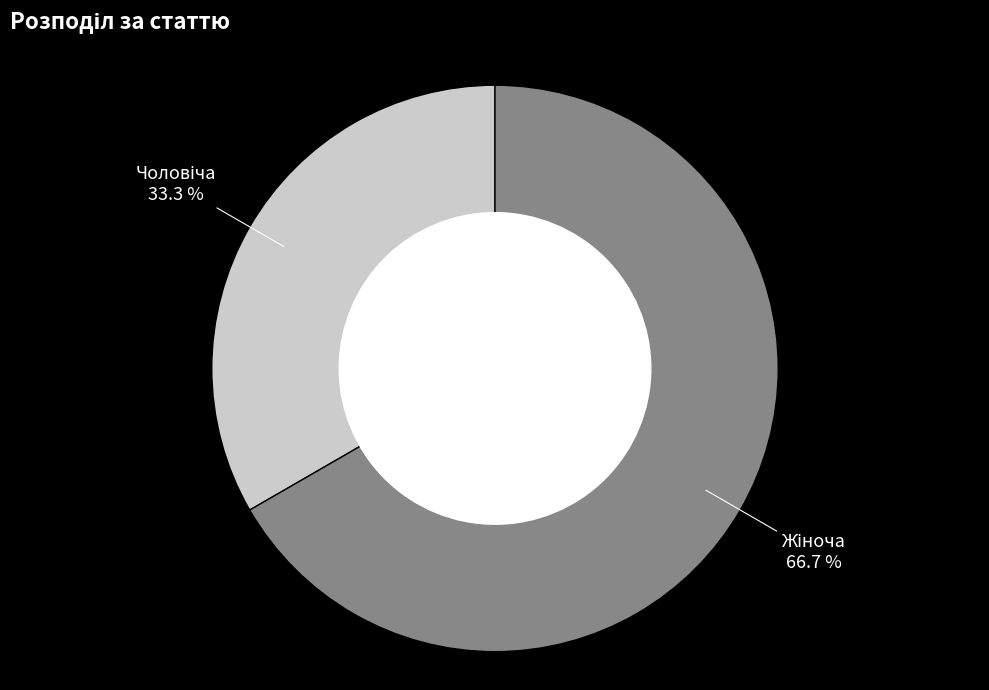

Is there any slice that represents more than half of the pie?

Yes